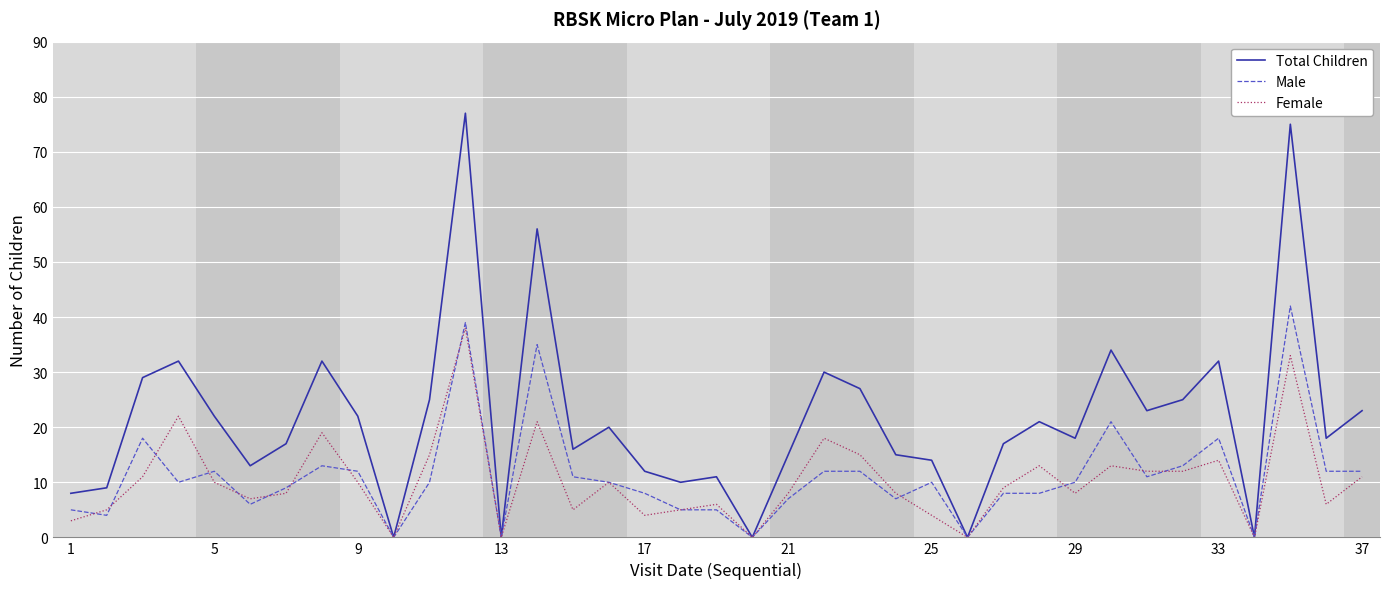

What is the maximum value shown in the chart?

77